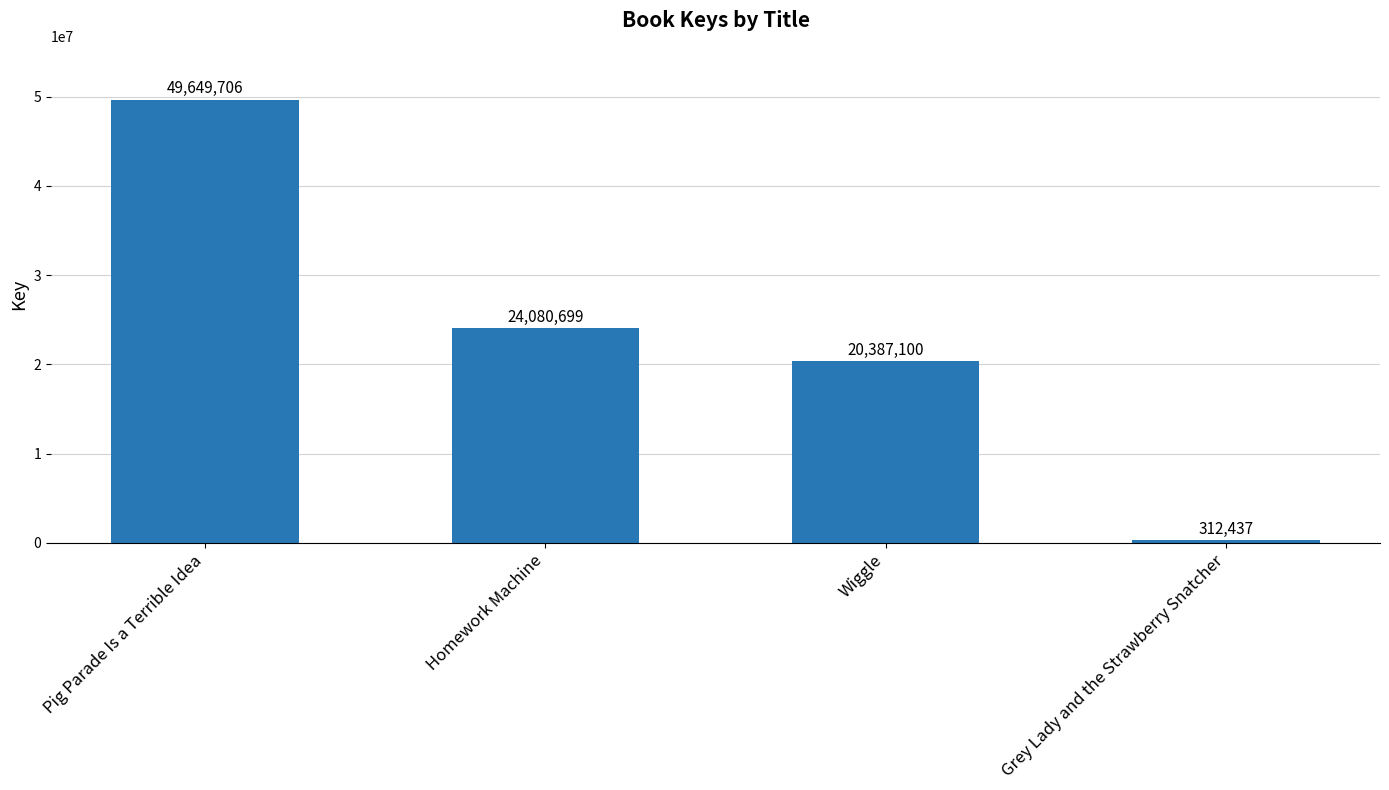

What is the label of the 3rd bar from the left?

Wiggle